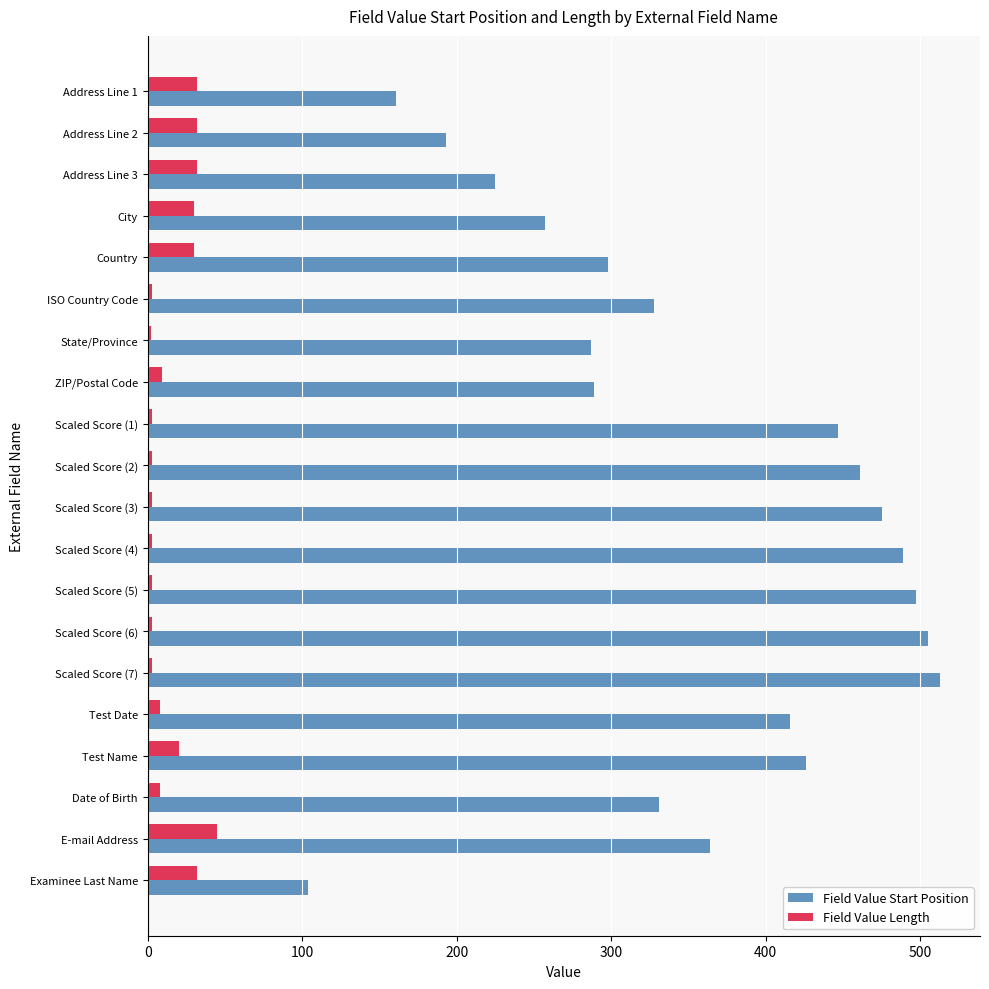

The value of Field Value Start Position at Scaled Score (5) is 497. True or false?

True